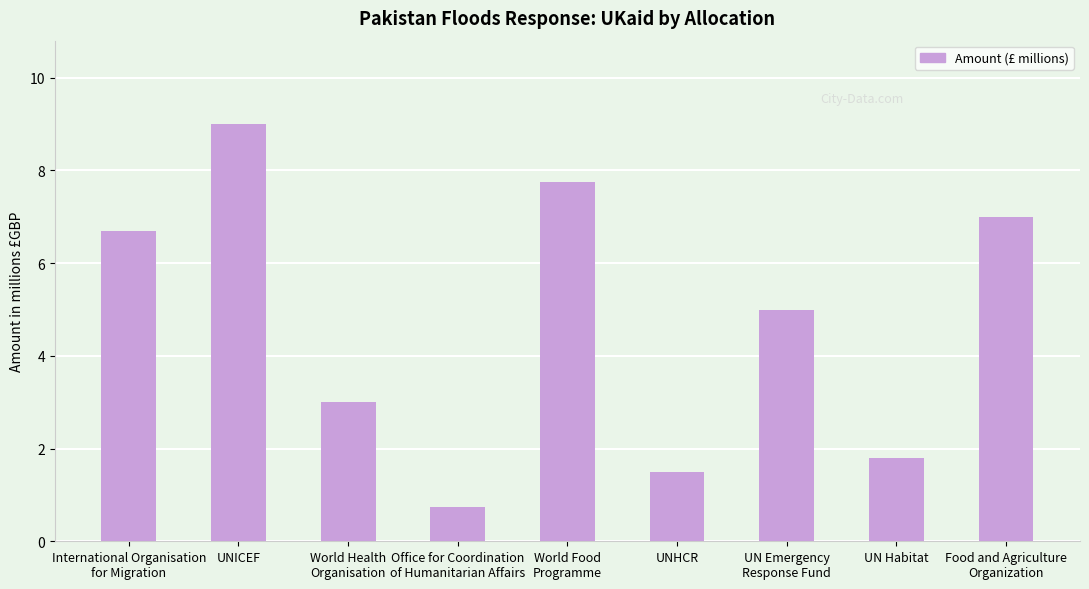

True or false: the data shows 3.0 at World Health
Organisation.

True